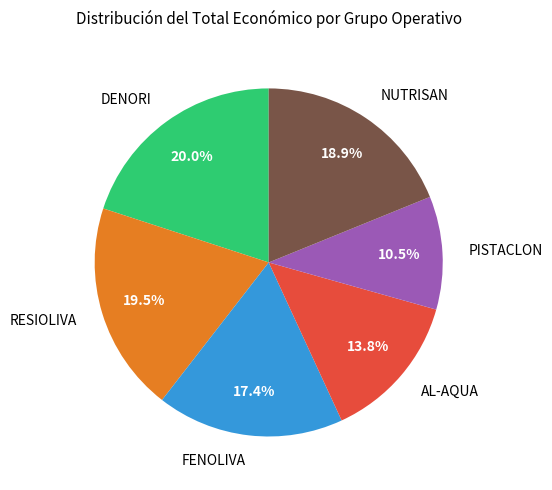

Does AL-AQUA represent more than half of the total?

No